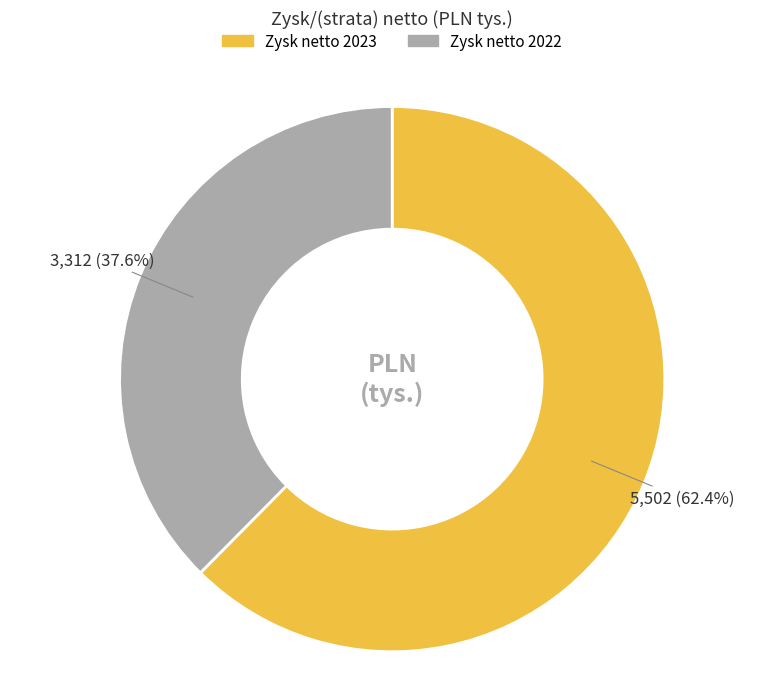

Is there a majority slice in this chart?

Yes